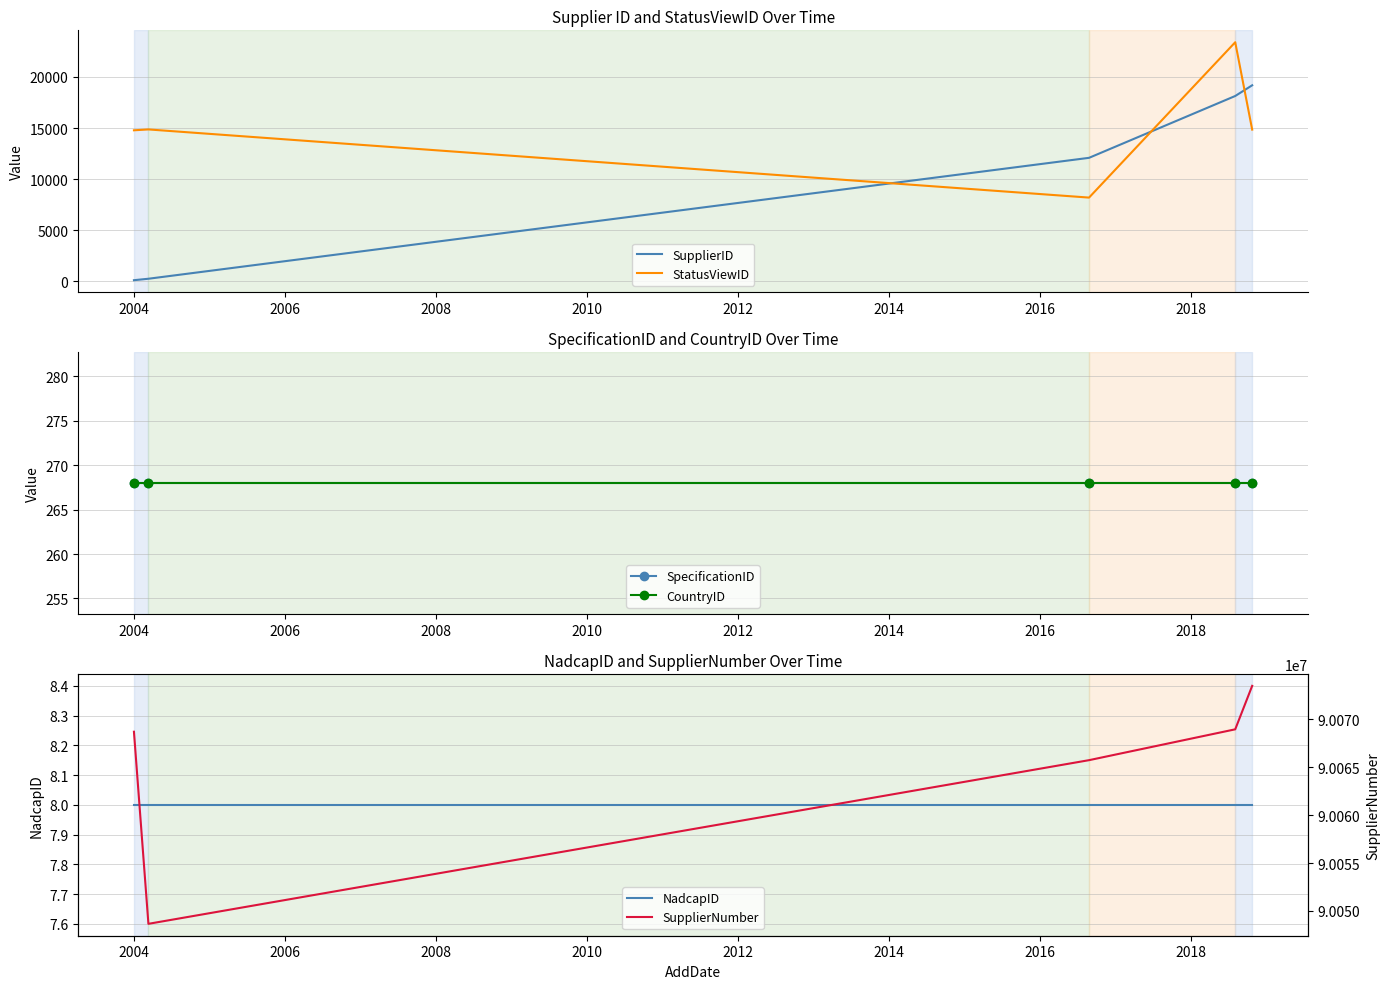

How many intersections are there between SupplierID and StatusViewID?

3